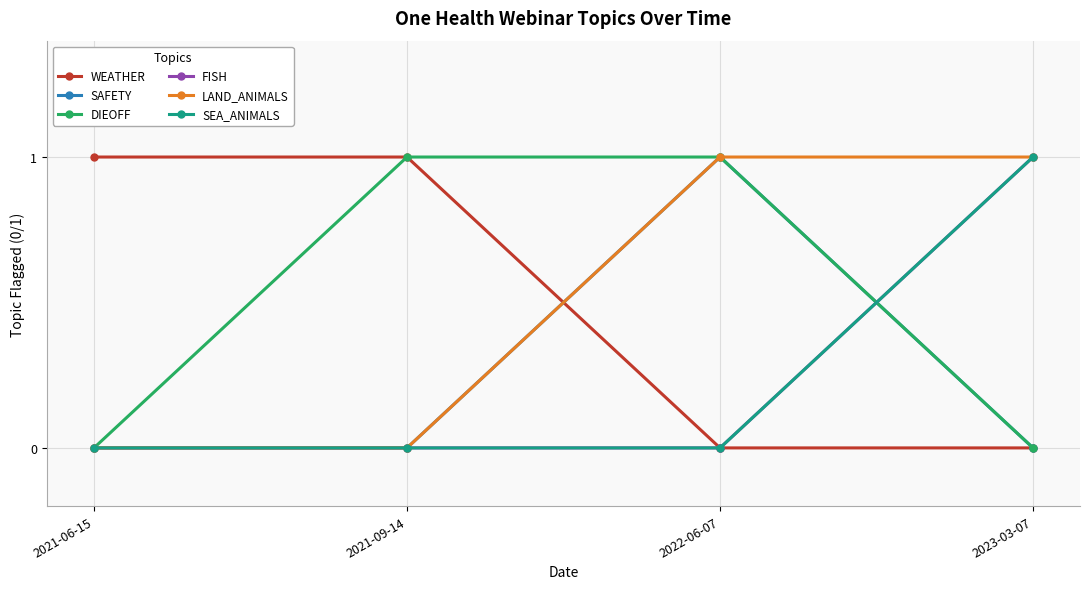

At how many categories does at least one series exceed 0?

4